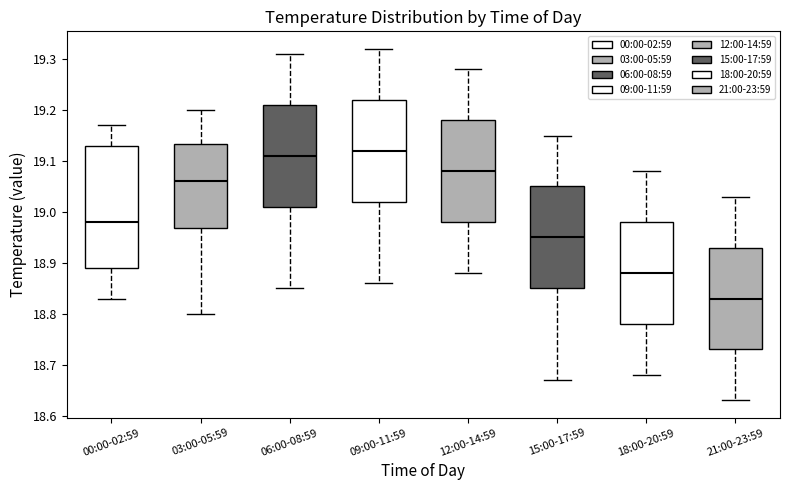

Which box is the tallest, from its lower edge to its upper edge?

00:00-02:59